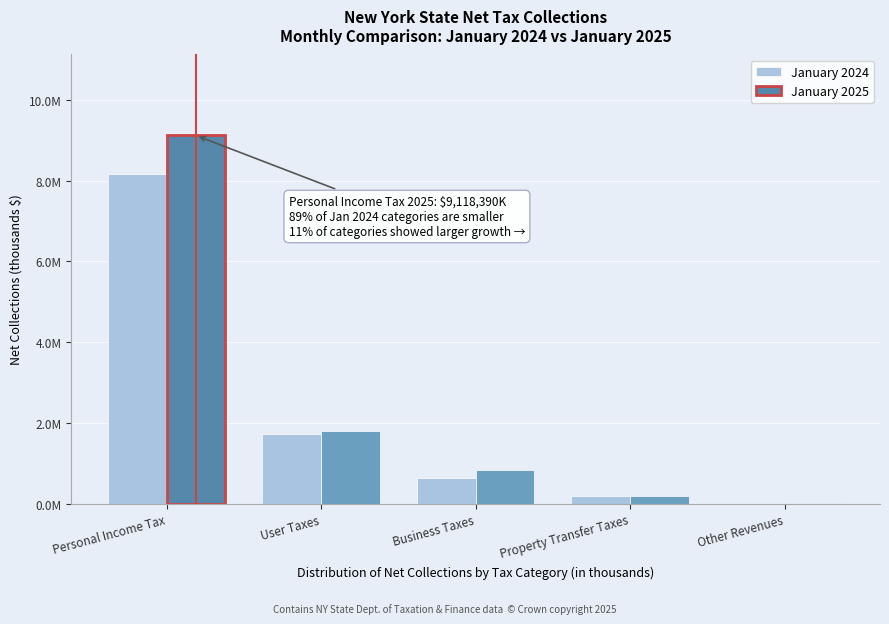

Does the chart contain stacked bars?

No